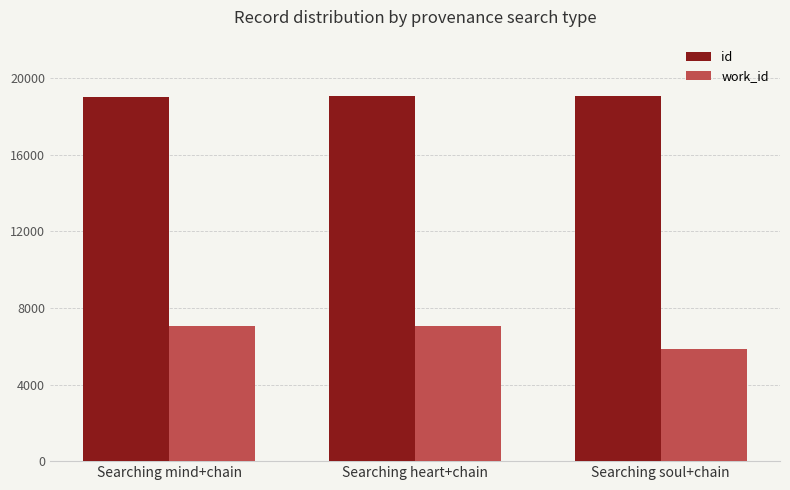

Is it true that id equals 19023 at Searching mind+chain?

True